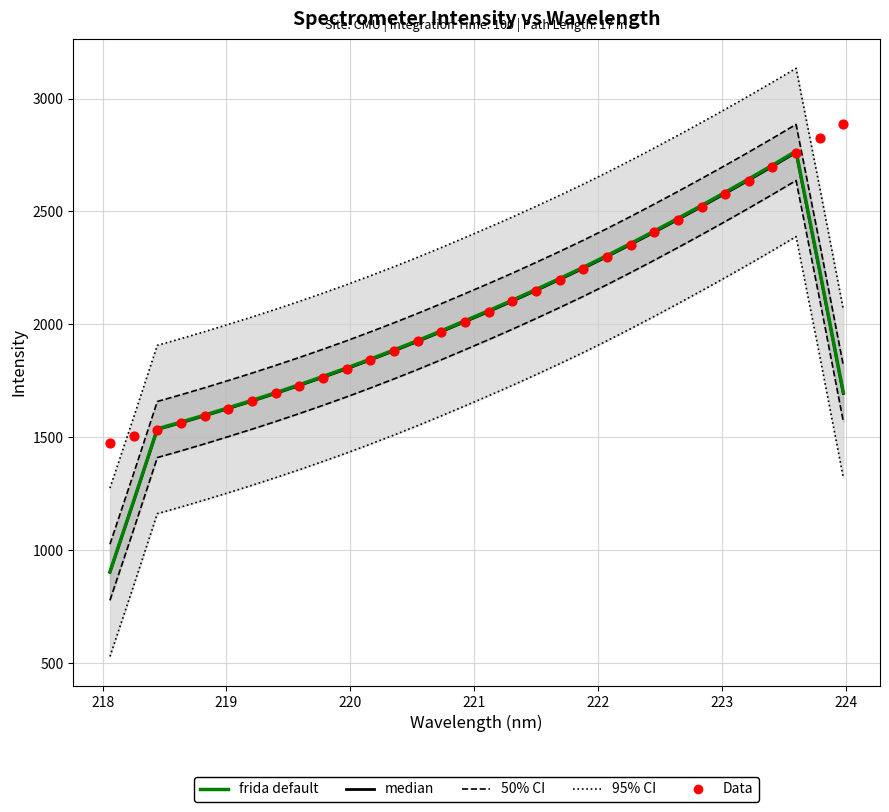

Which series has the largest total across all categories?

95% CI